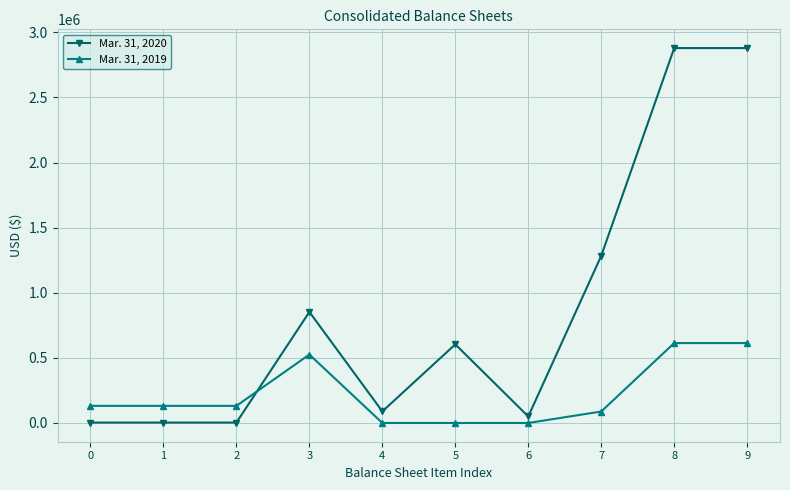

What is the difference between the highest and lowest values at 7?

1195607